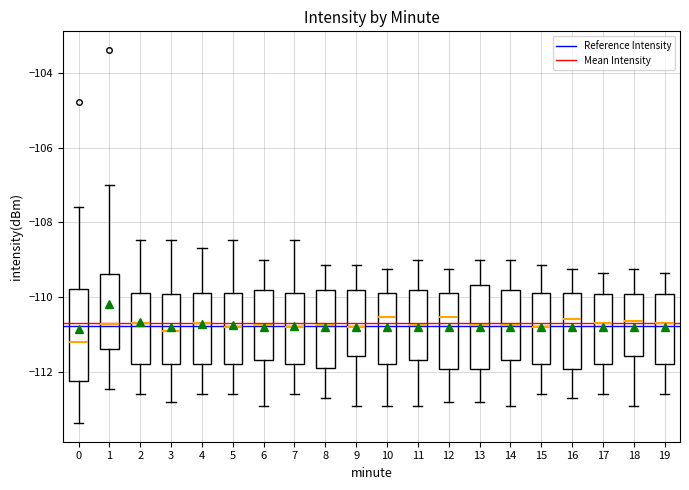

Where does the median line of the box at x = 19 sit on the y-axis? The values are not printed on the chart, so give them approximately, as read against the axis.

-110.6